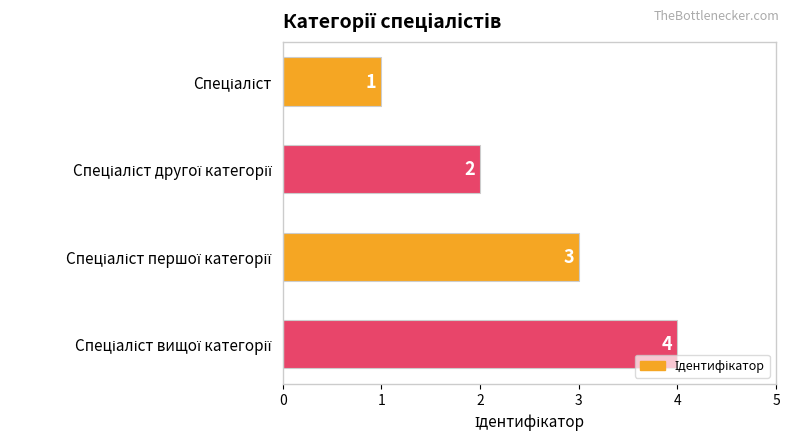

How many series are shown in this chart?

1